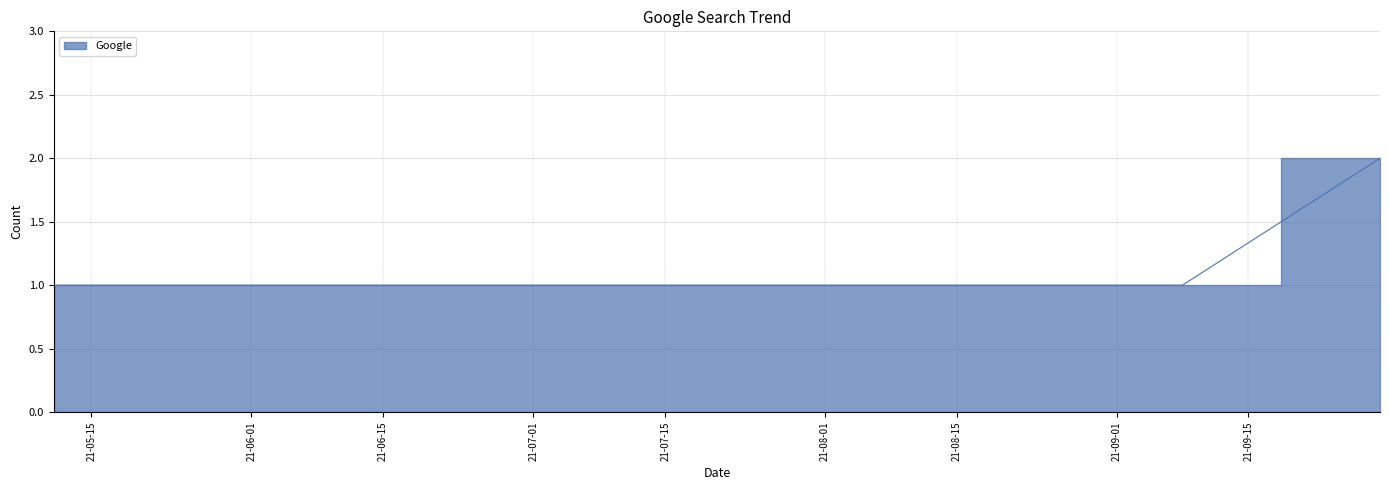

Count the number of data series in this chart.

1